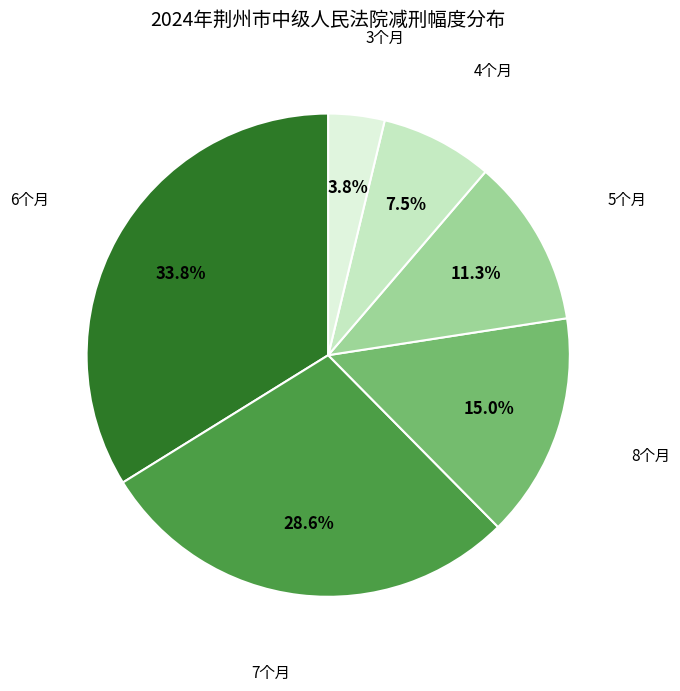

Is there any slice that represents more than half of the pie?

No